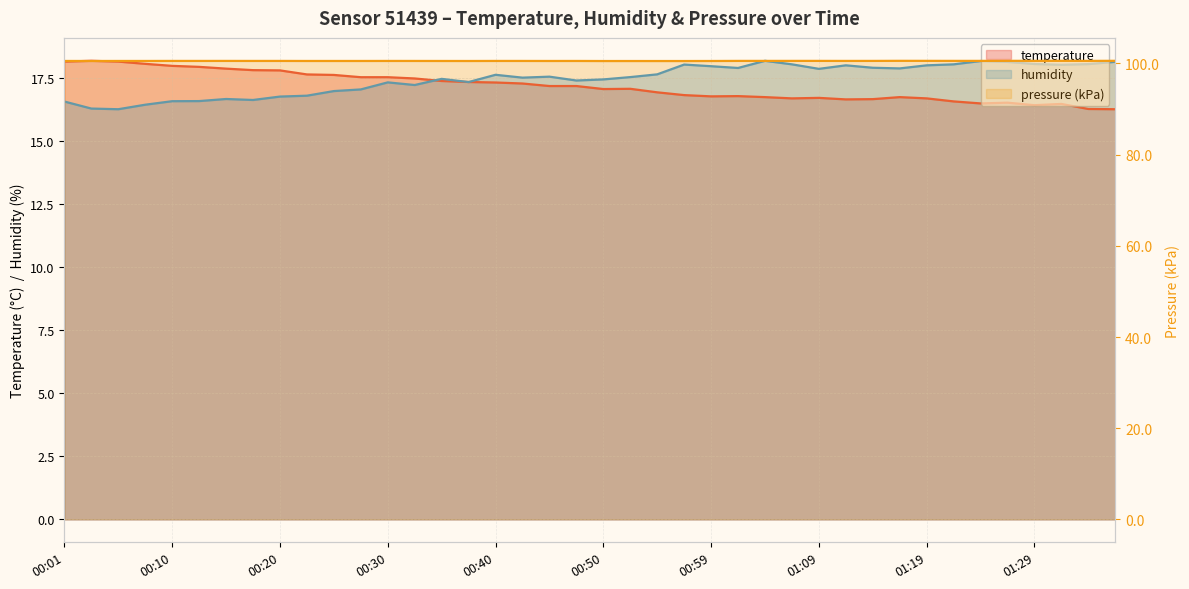

Does the chart have visible grid lines?

Yes